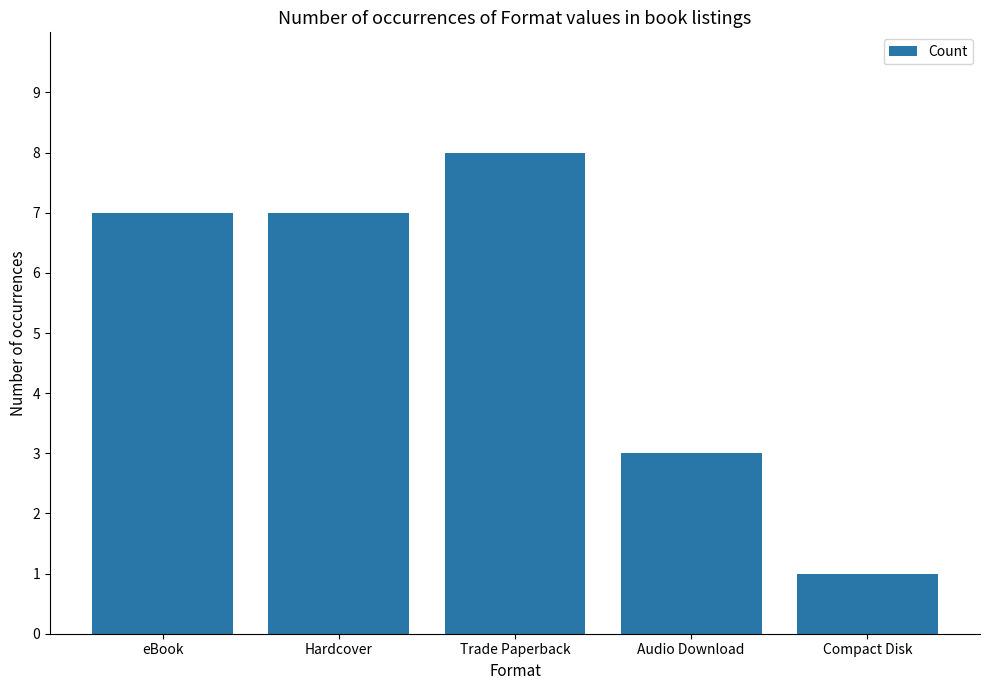

How many data points does each series have?

5